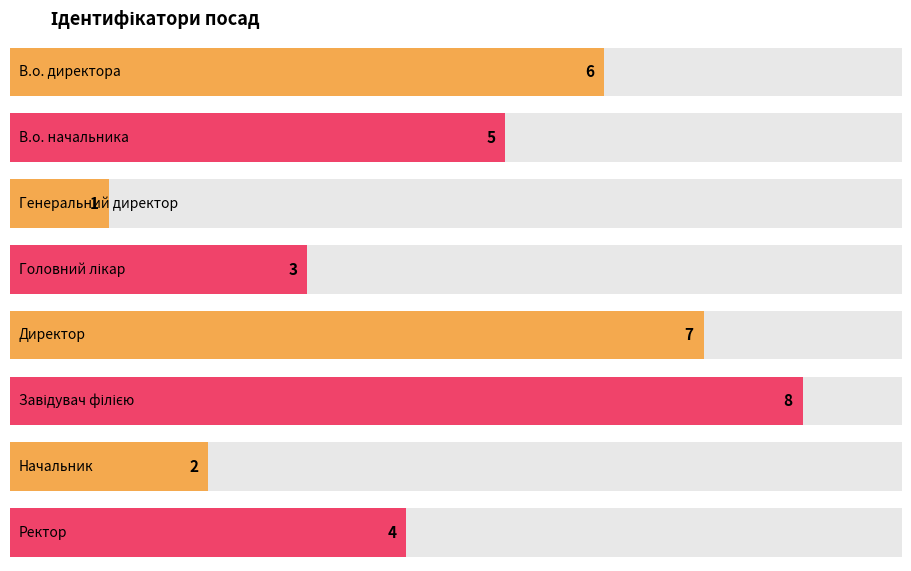

Count the values in the range 3 to 7.

5